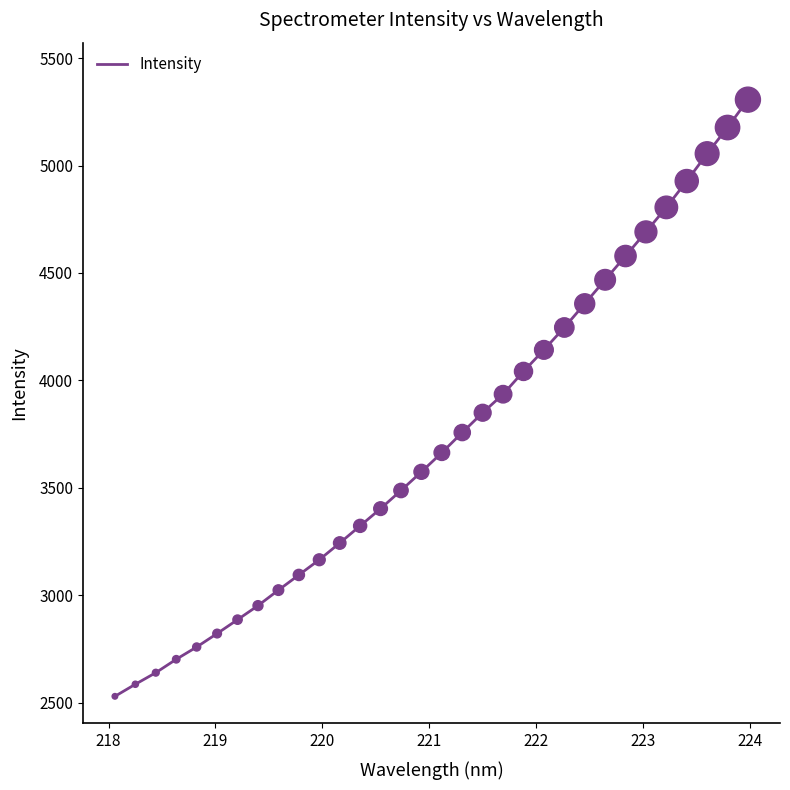

What is the minimum value shown in the chart?

2528.8